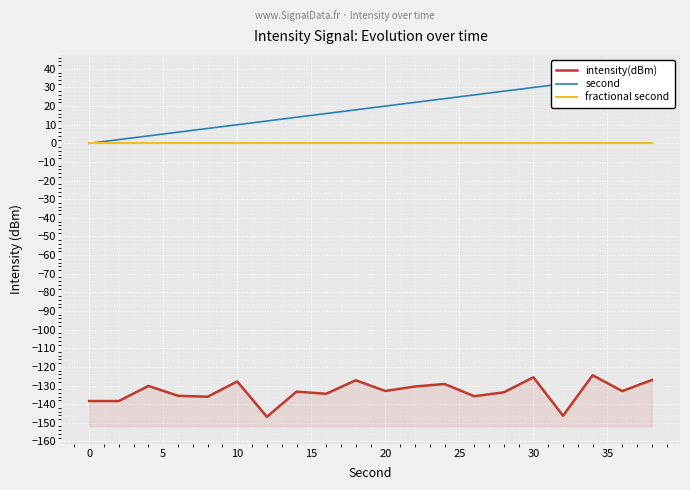

What is the difference between the maximum and minimum values in the intensity(dBm) series?

22.3